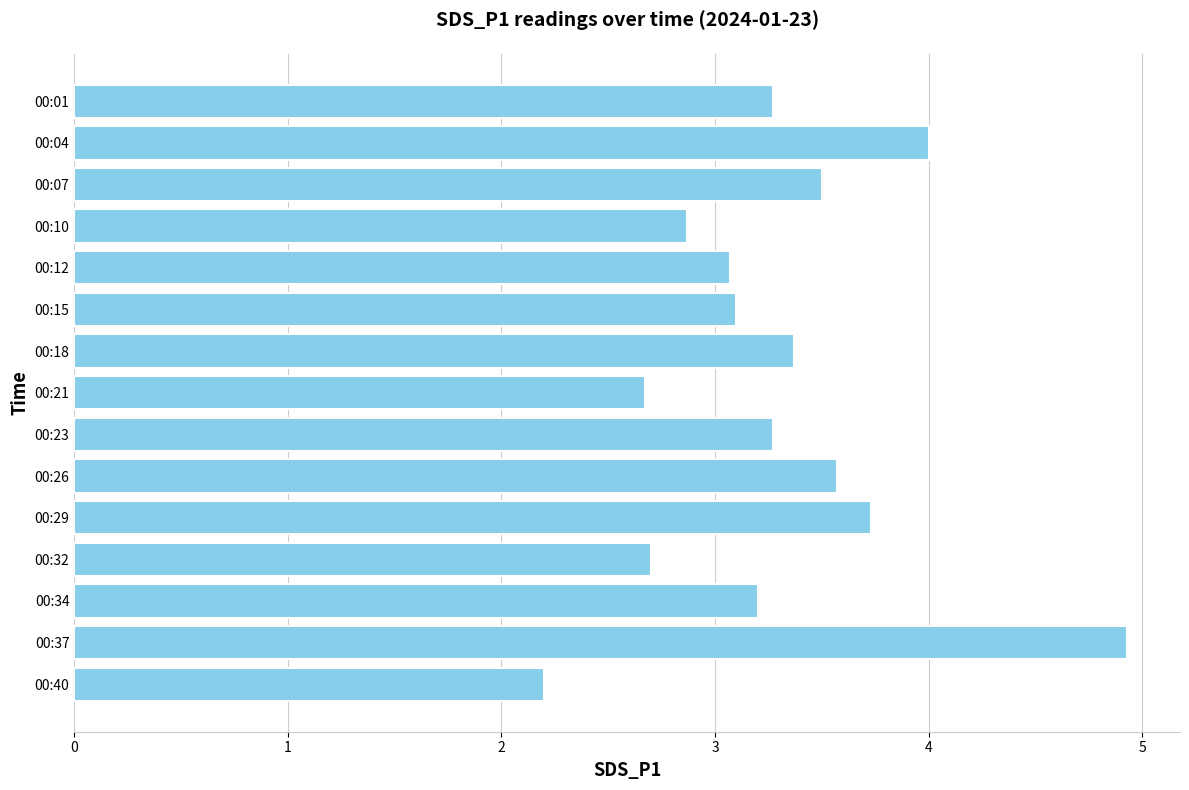

What is the average value?

3.3